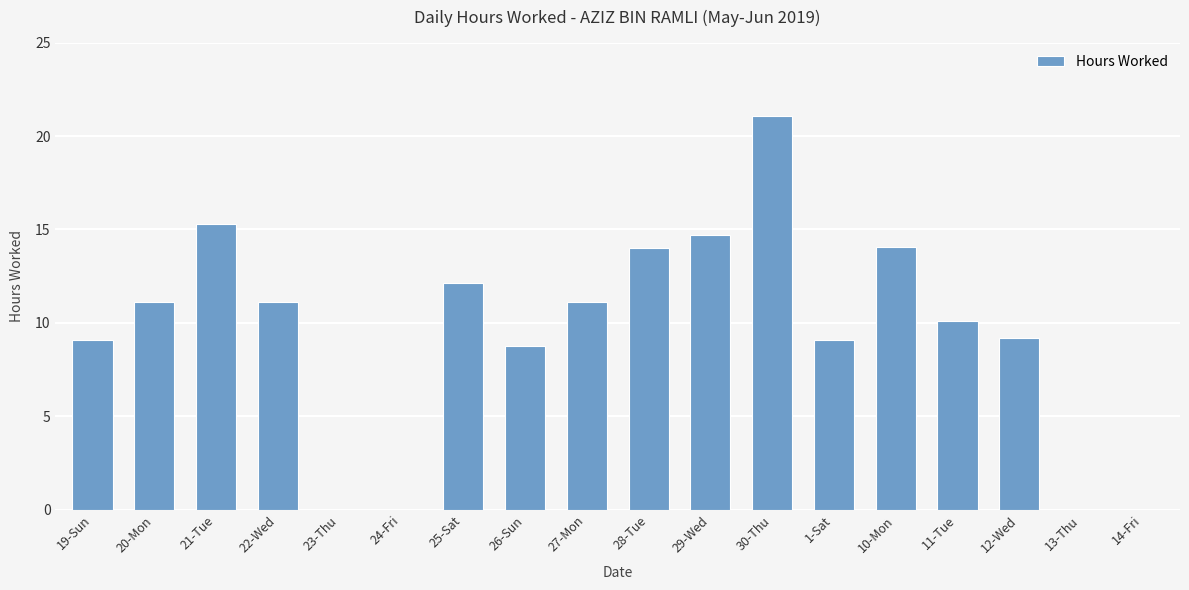

What is the sum of the values at 14-Fri and 20-Mon?

11.1